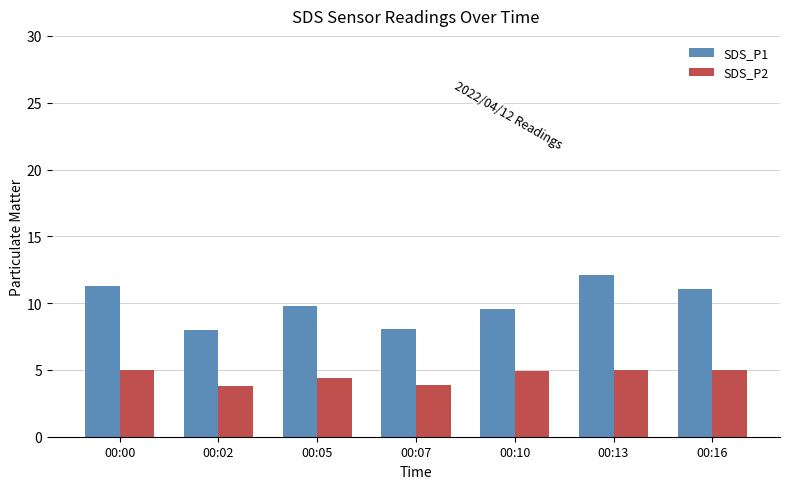

Are the bars horizontal?

No